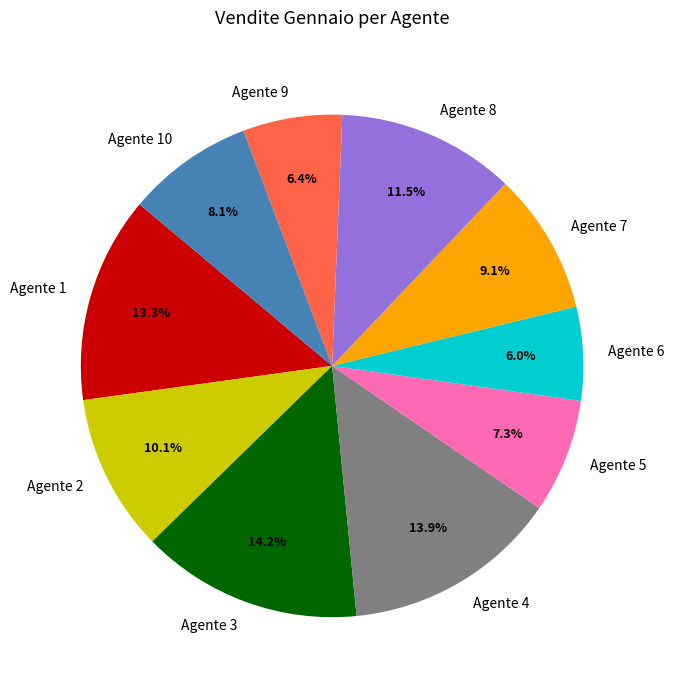

True or false: Agente 8 accounts for 19% of the total.

False